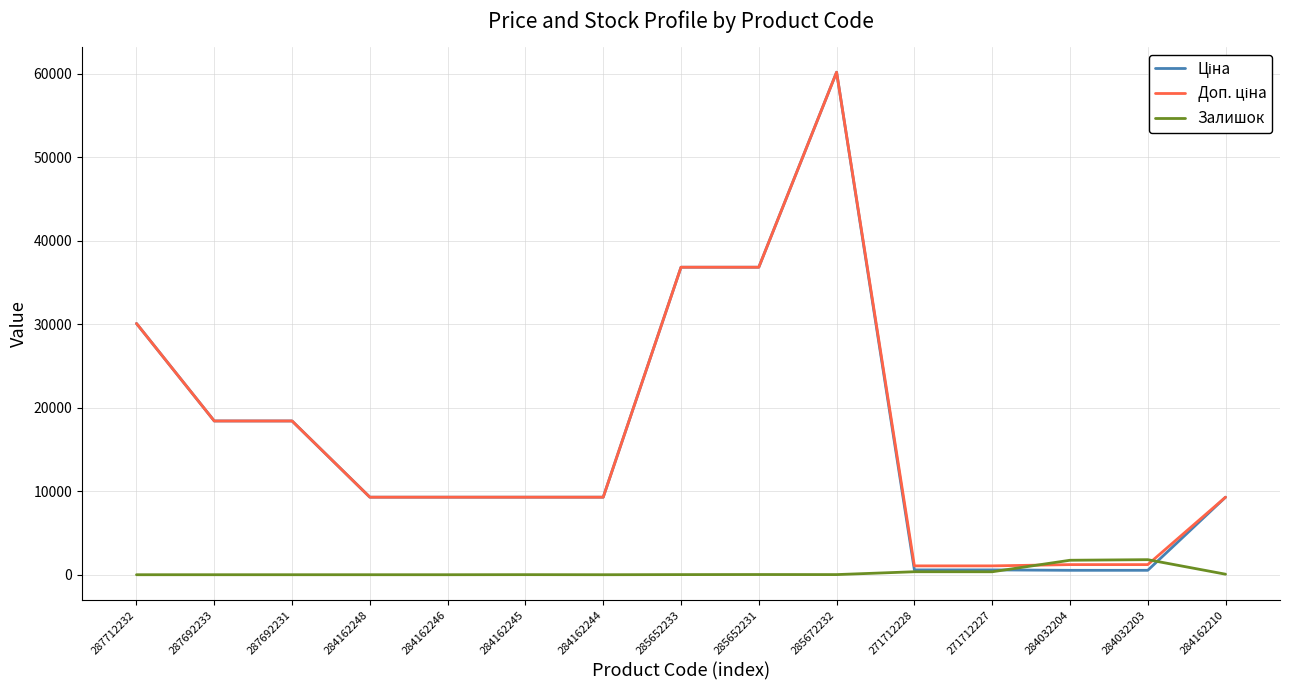

How many data points in Доп. ціна are less than 9290?

4